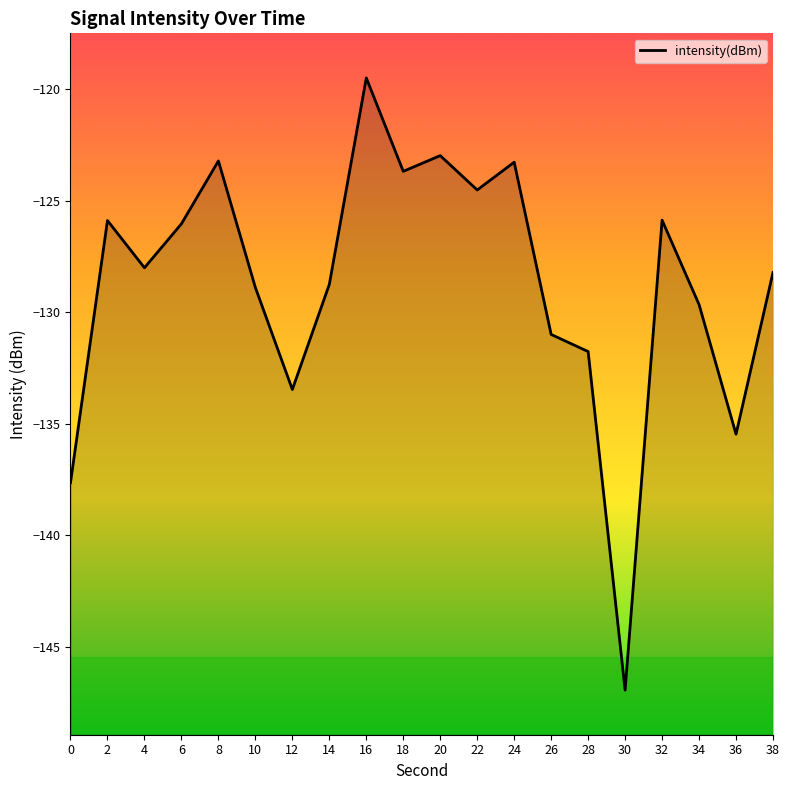

List the labels in order of value, smallest first.

30, 0, 36, 12, 28, 26, 34, 10, 14, 38, 4, 6, 2, 32, 22, 18, 24, 8, 20, 16